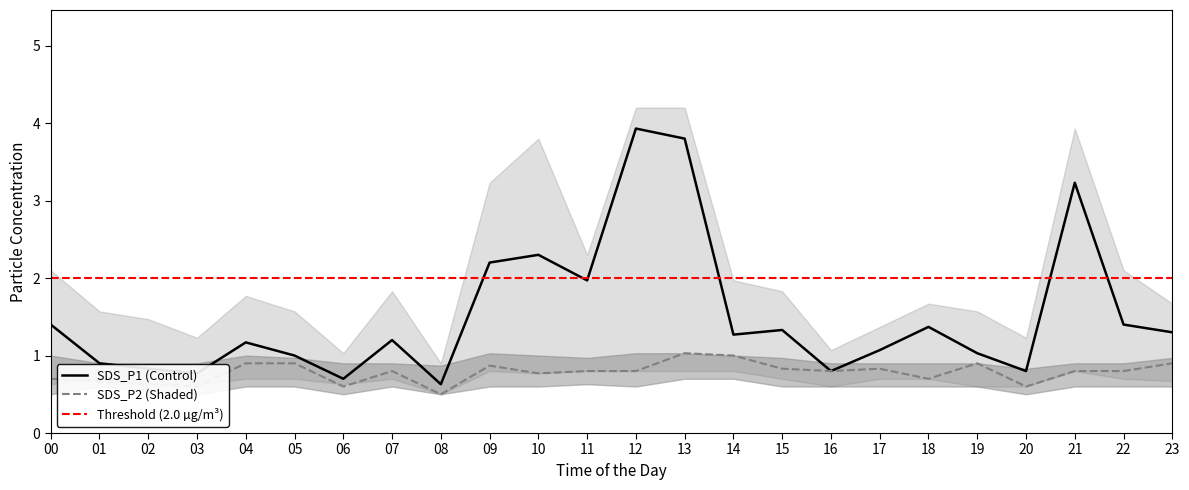

Is the value of SDS_P2_lower at 00 greater than the value of SDS_P1 at 00?

No